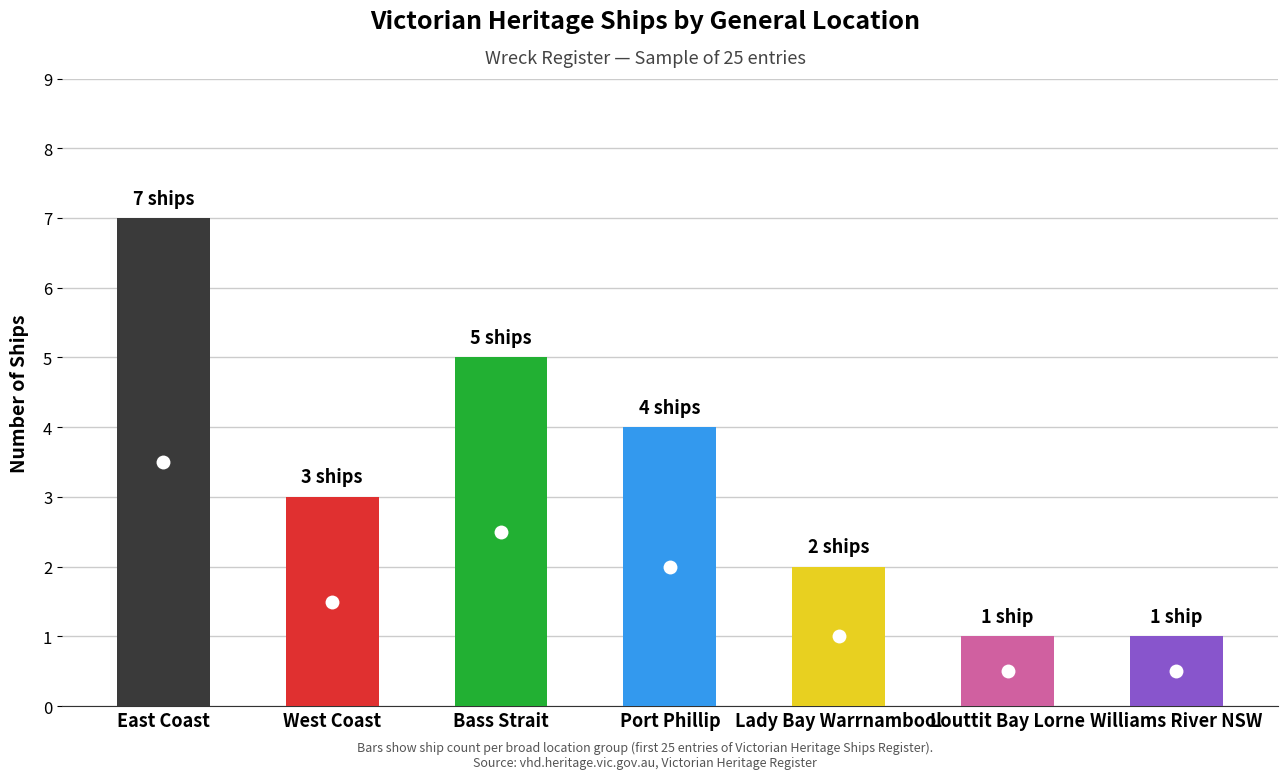

What position from the right is East Coast?

7